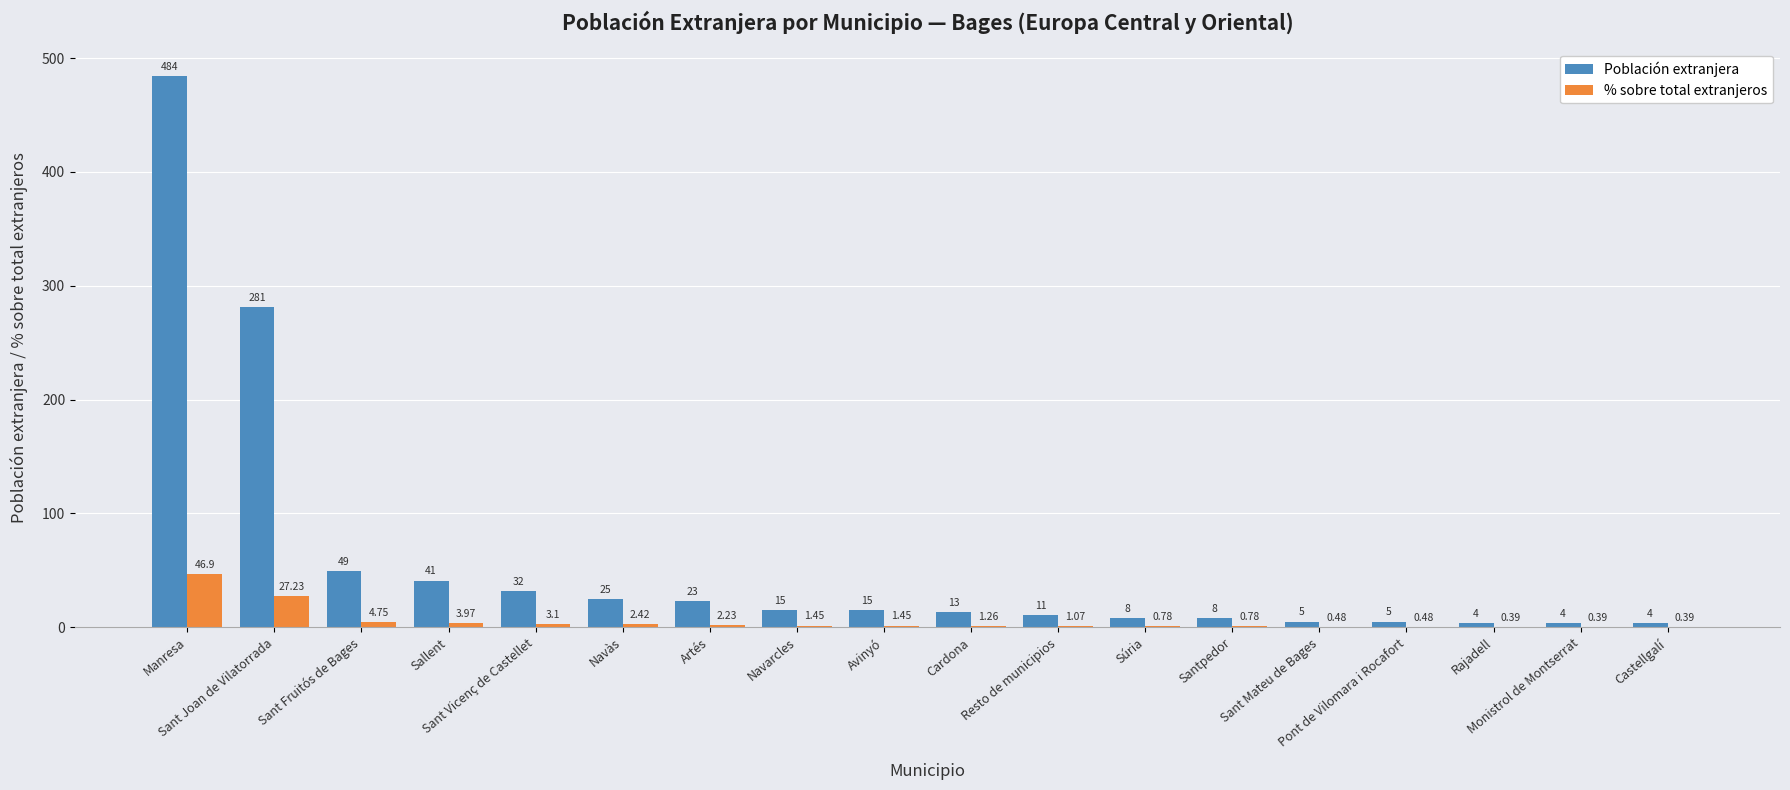

How many groups of bars are there?

18